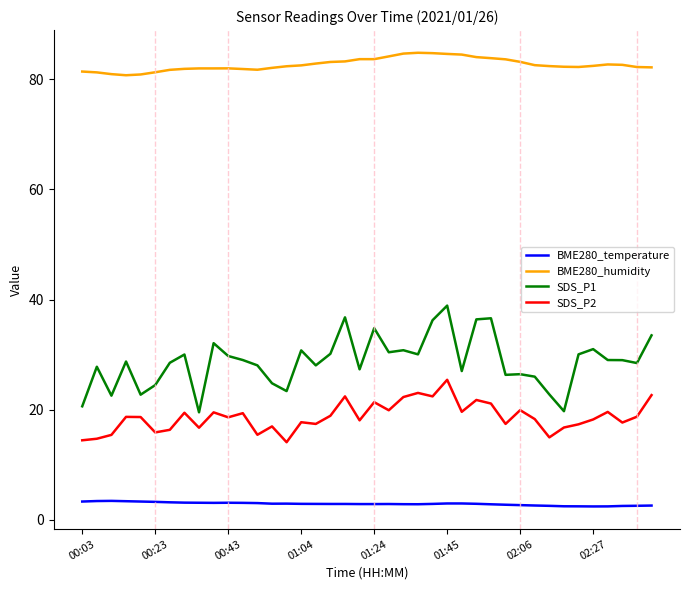

Which series has the widest spread of values?

SDS_P1